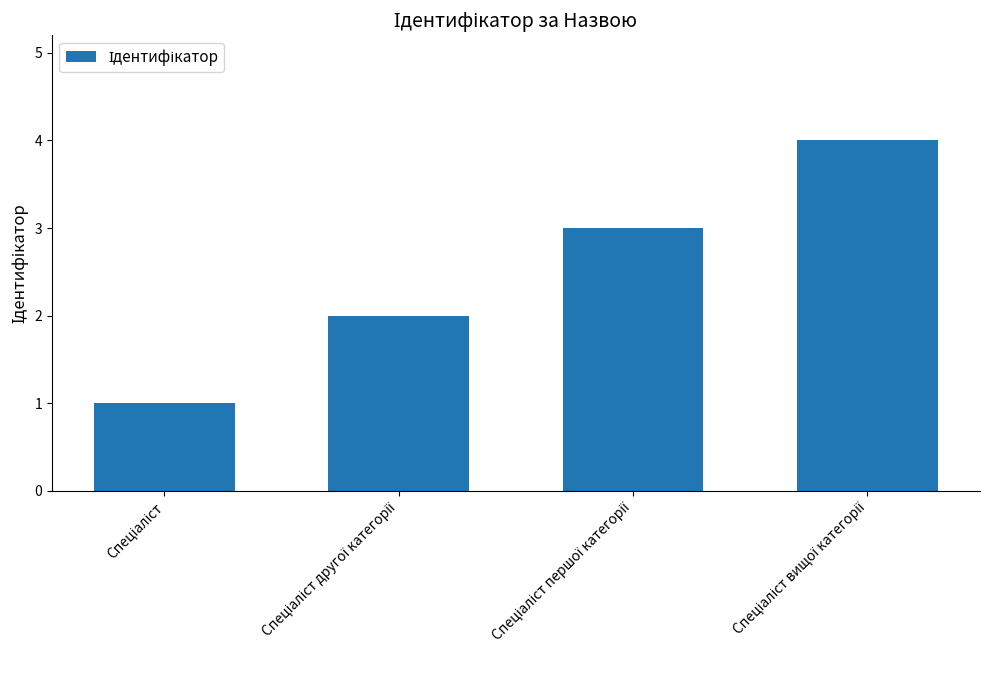

Are the bars grouped side by side (vs. stacked)?

No